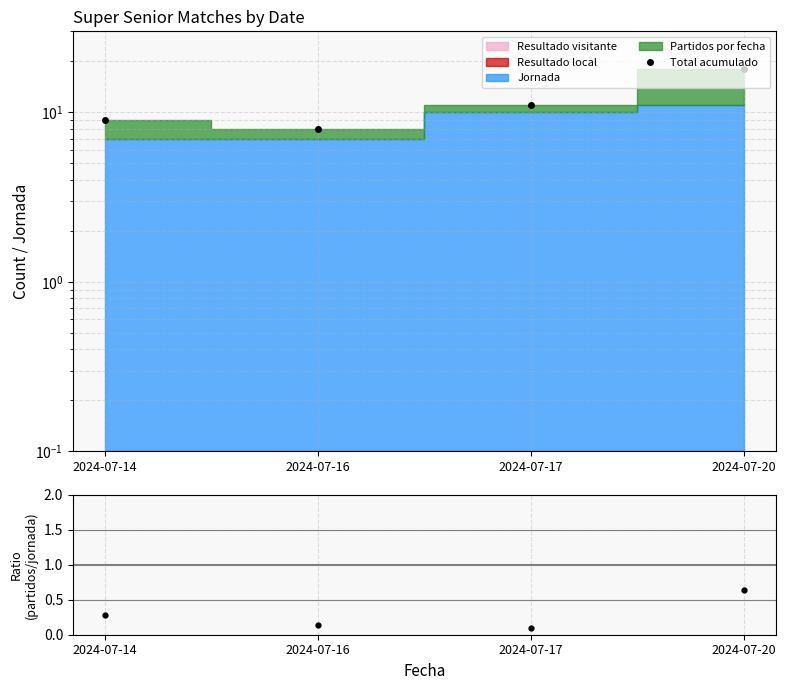

Reading left to right, what are all the values shown in this chart?

Total acumulado: 9.0	8.0	11.0	18.0
Ratio partidos/jornada: 0.3	0.1	0.1	0.6